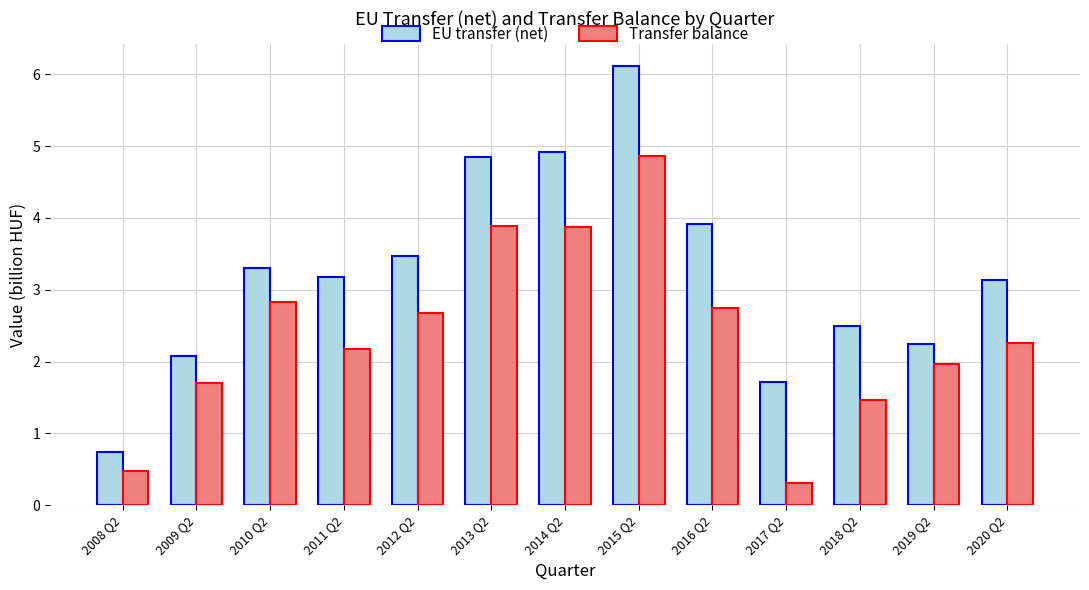

At how many categories does at least one series exceed 4?

3